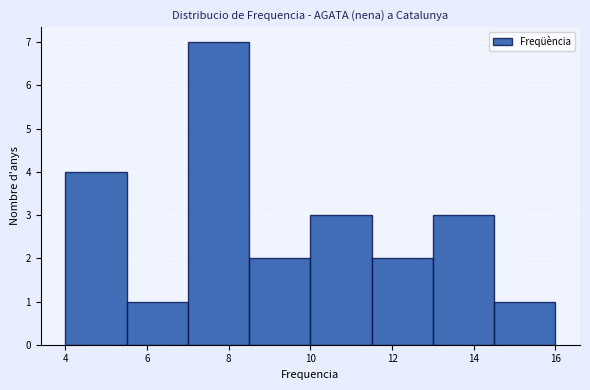

How tall is the bar that spans 8.5 to 10.0 on the x-axis? Neither the bar edges nor the heights are printed on the chart, so give them approximately, as read against the axes.

2